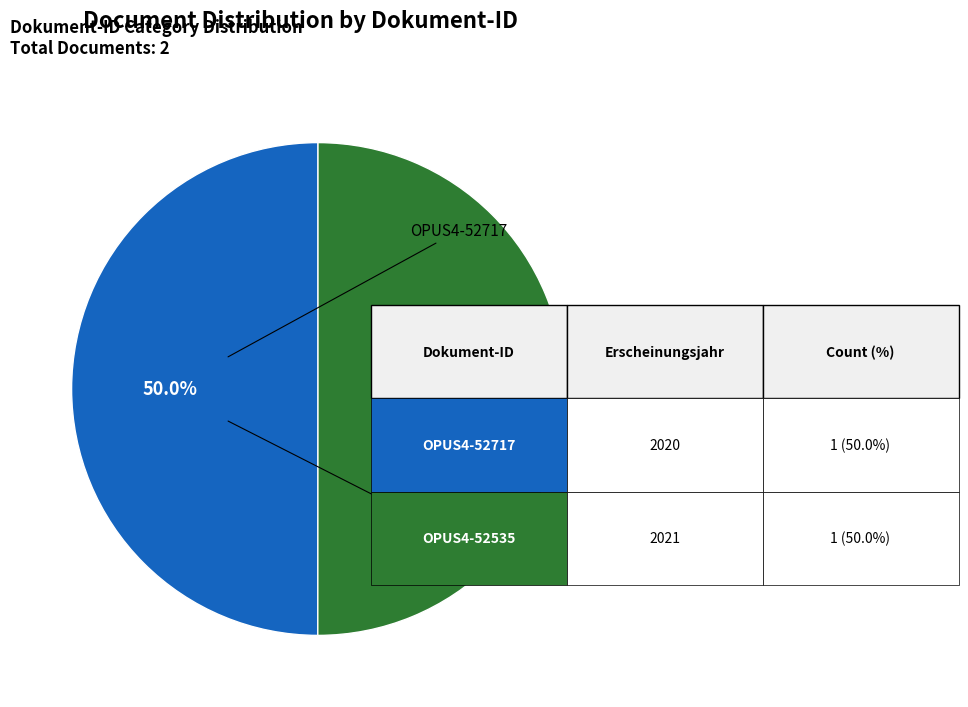

True or false: OPUS4-52535 accounts for 50% of the total.

True